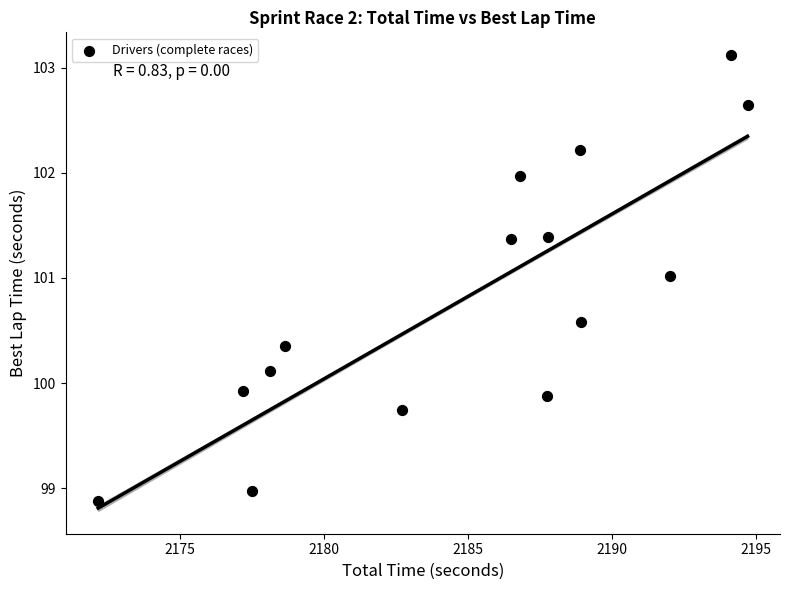

What is the range of X values (max minus min)?

22.5